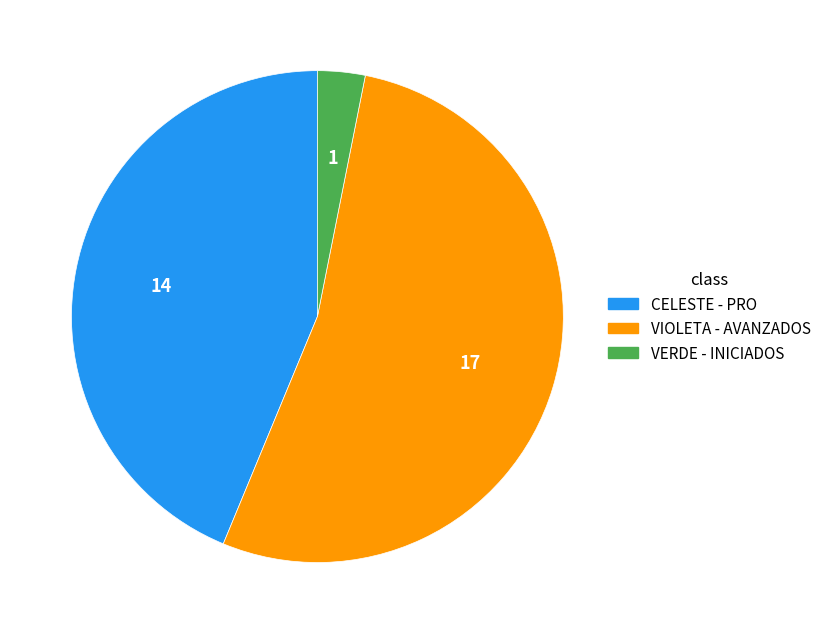

Which slice is the largest?

VIOLETA - AVANZADOS